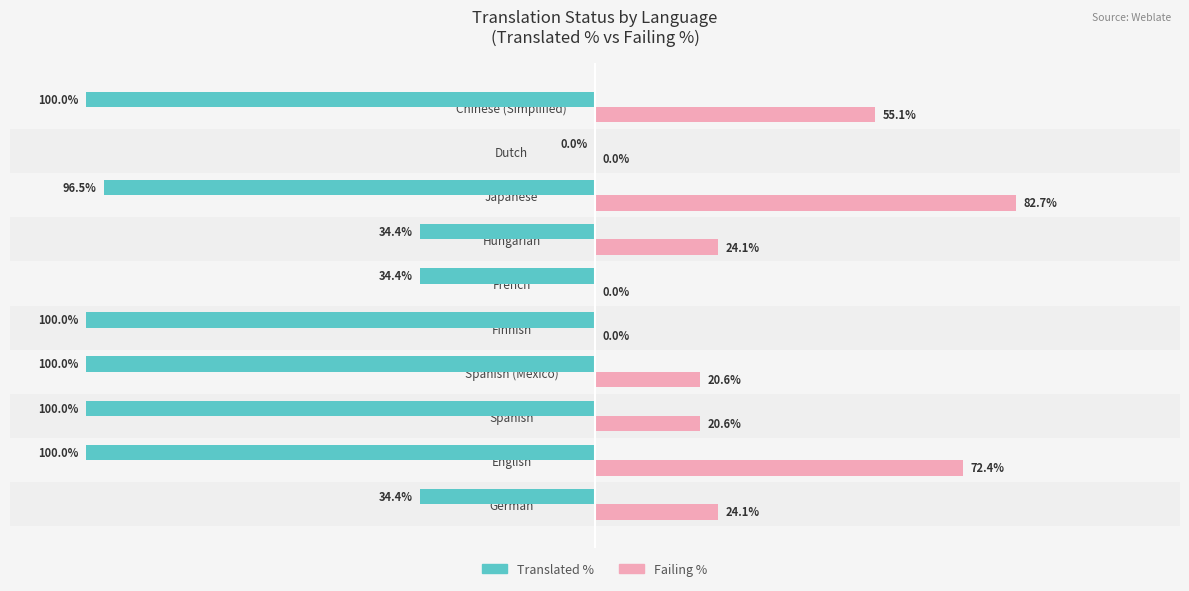

What are all the series names shown in the legend?

Translated %, Failing %